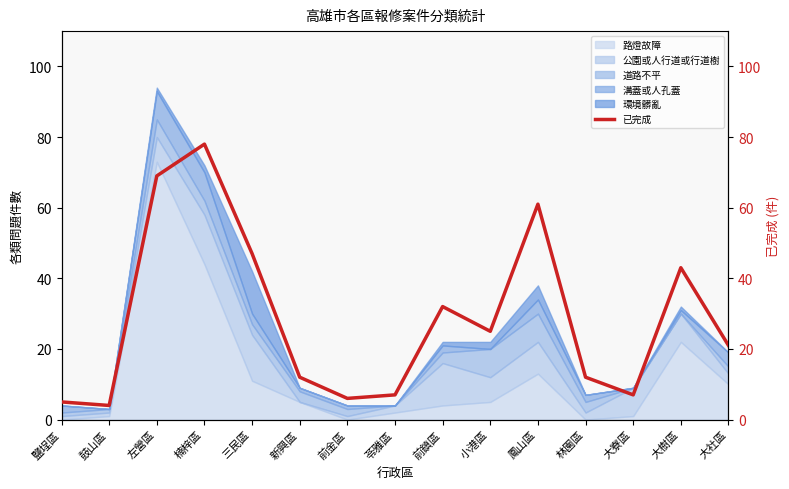

What is the change in value from 鹽埕區 to 苓雅區?

+2